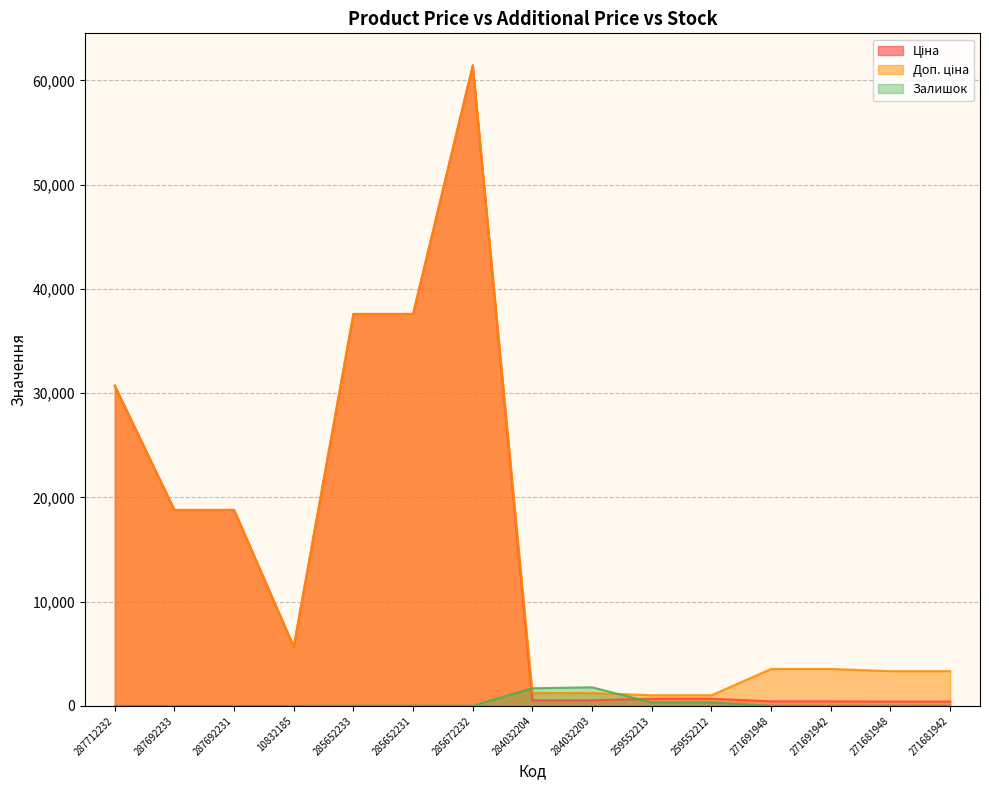

Is it true that Залишок equals 13.0 at 285652233?

True